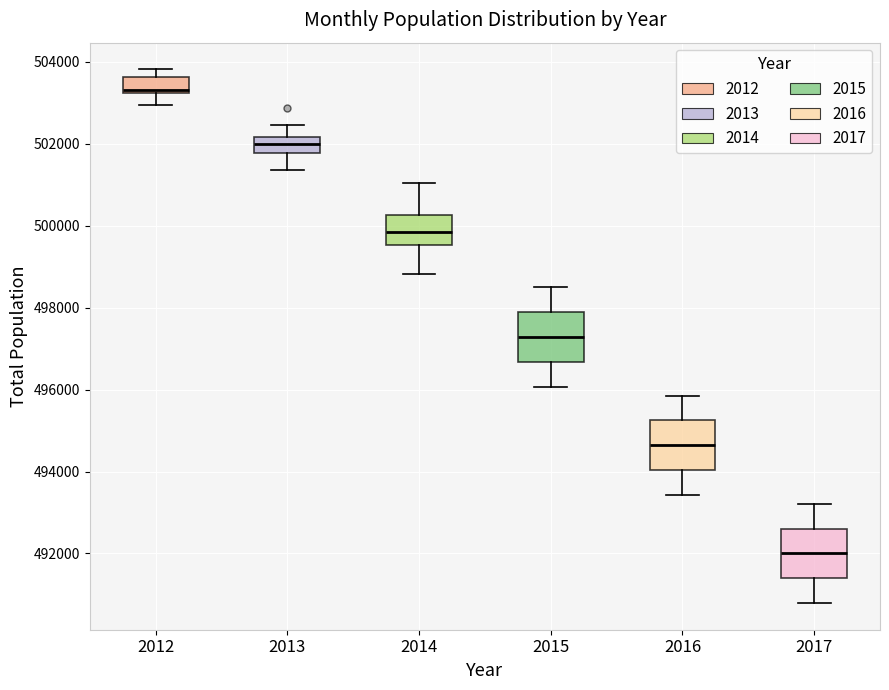

Reading left to right, read every box against the y-axis: the position of its median line, the range the box covers, and the ends of its whiskers. The values are not printed on the chart, so give them approximately, as read against the axis.

2012: median 503400, box 503200 to 503600, whiskers 503000 to 503800
2013: median 502000, box 501800 to 502200, whiskers 501400 to 502400
2014: median 499800, box 499600 to 500200, whiskers 498800 to 501000
2015: median 497200, box 496600 to 497800, whiskers 496000 to 498400
2016: median 494600, box 494000 to 495200, whiskers 493400 to 495800
2017: median 492000, box 491400 to 492600, whiskers 490800 to 493200